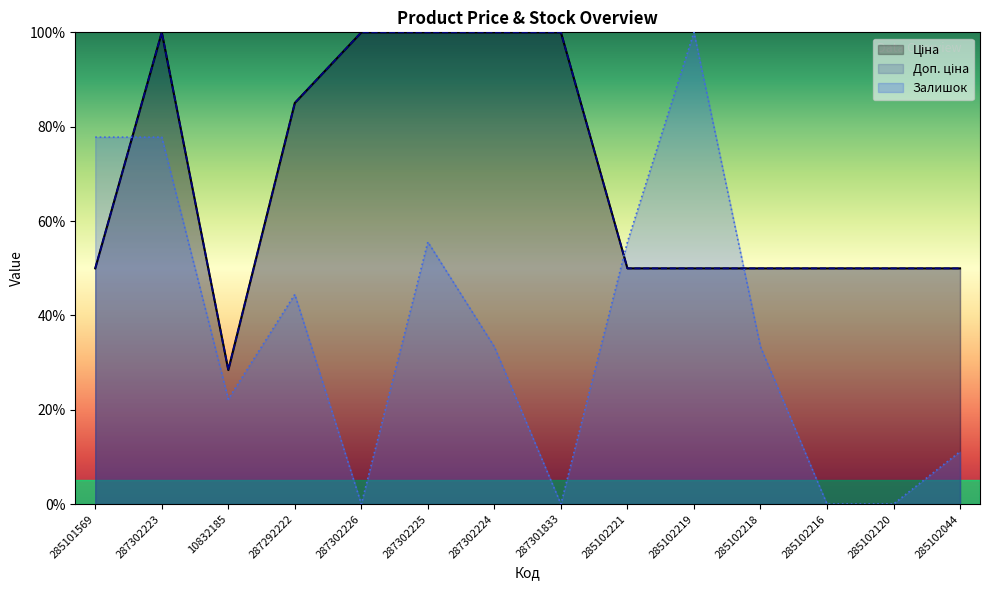

Which series has the largest total across all categories?

Ціна